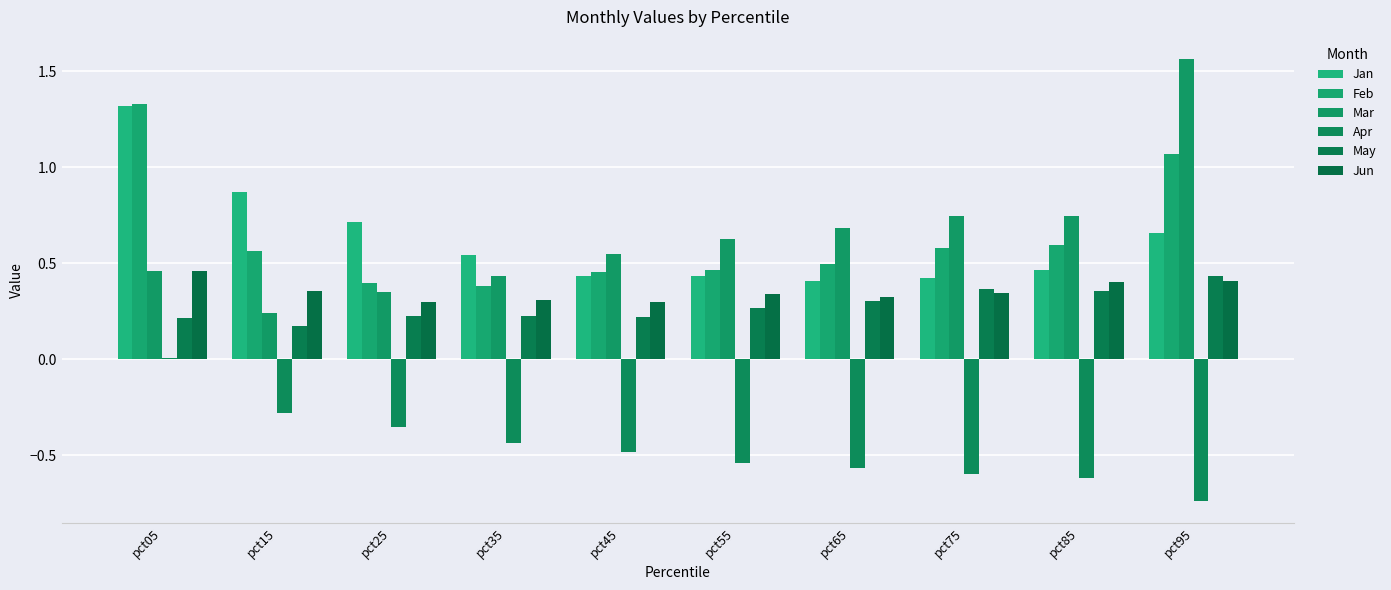

The Apr series shows -0.7 at pct95. True or false?

True